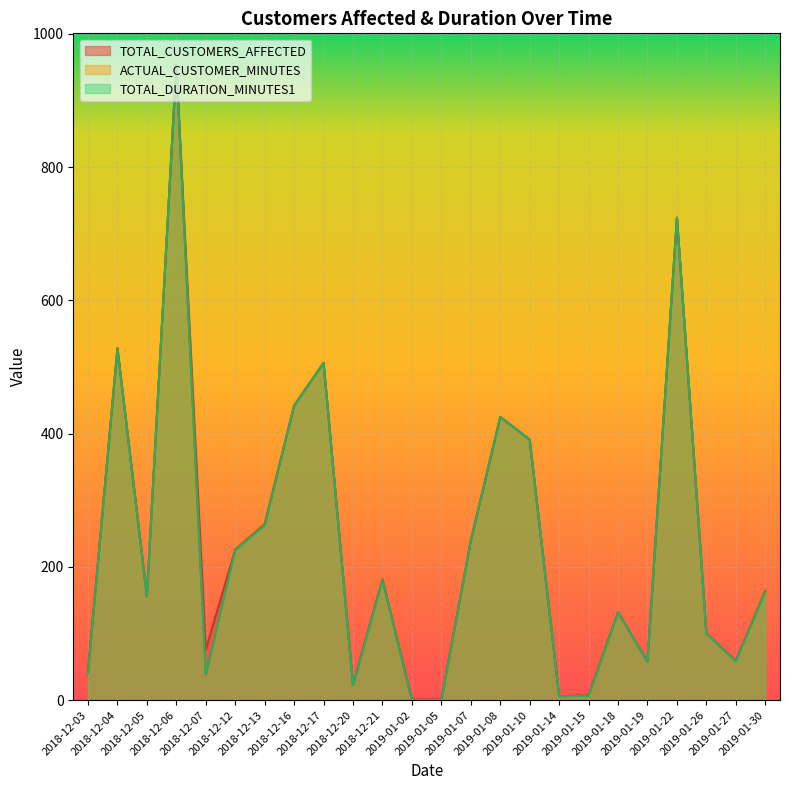

What are all the series names shown in the legend?

TOTAL_CUSTOMERS_AFFECTED, ACTUAL_CUSTOMER_MINUTES, TOTAL_DURATION_MINUTES1